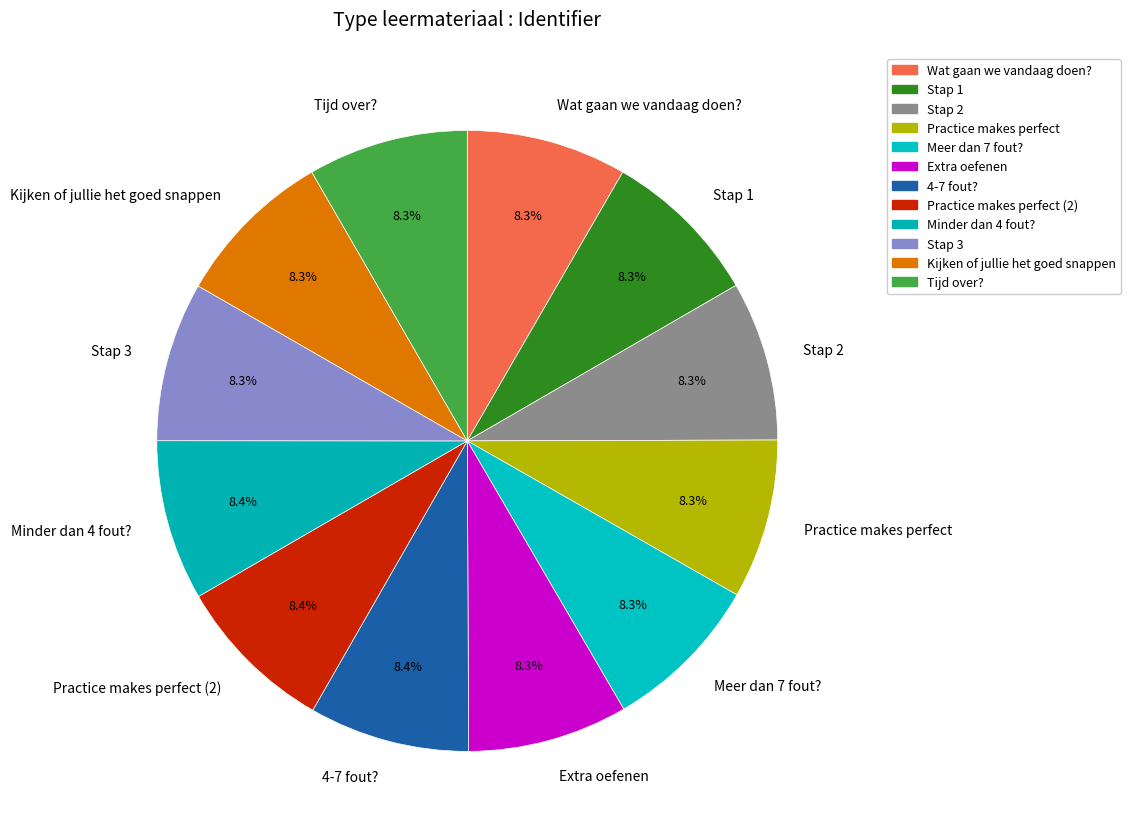

How many slices are in this pie chart?

12